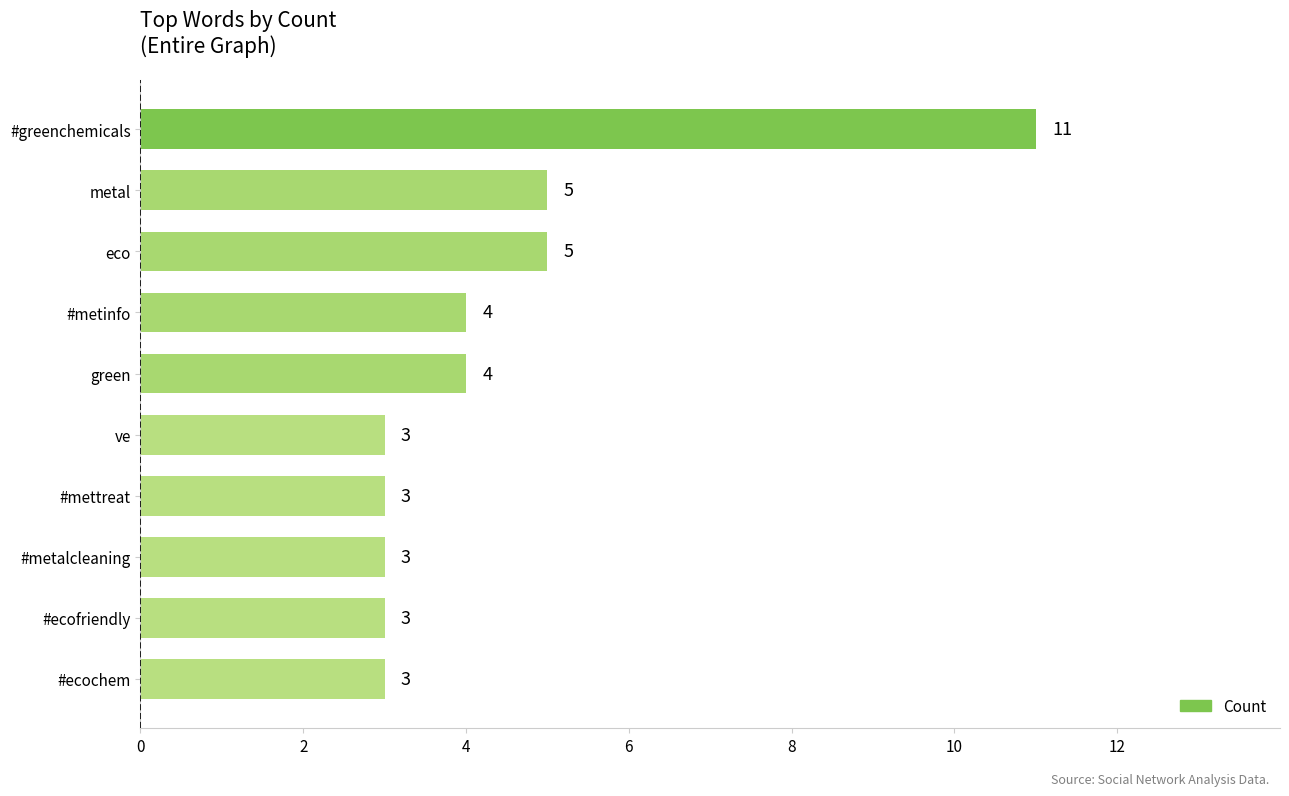

What value does the data have at #metinfo?

4